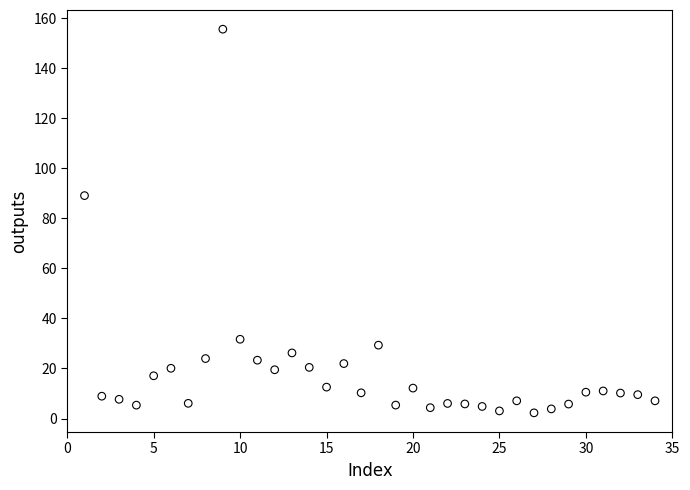

What Y value in the scatter plot is closest to 78?

89.1